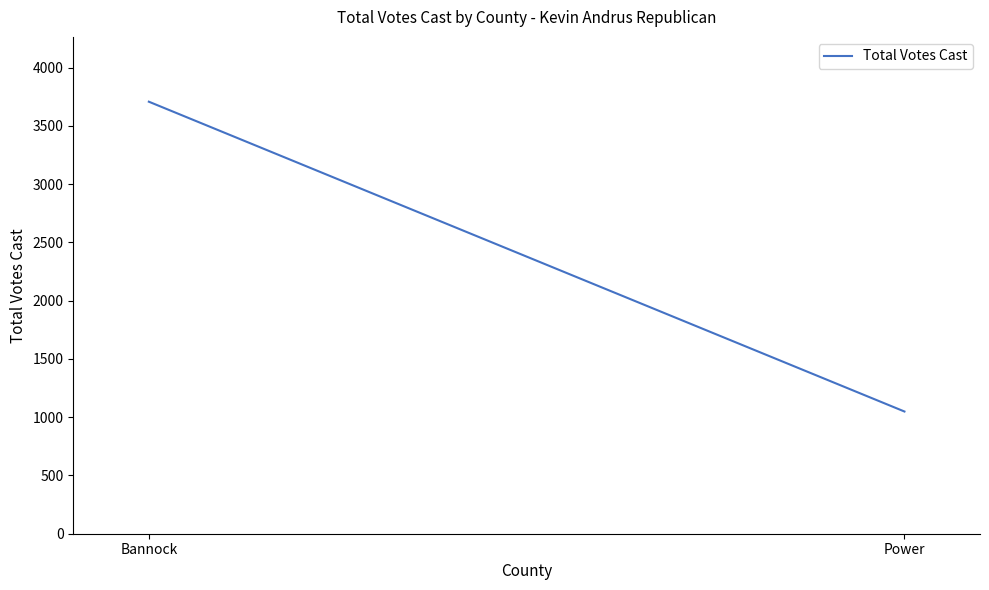

Reading right to left, what are all the values shown in this chart?

Power=1049	Bannock=3708